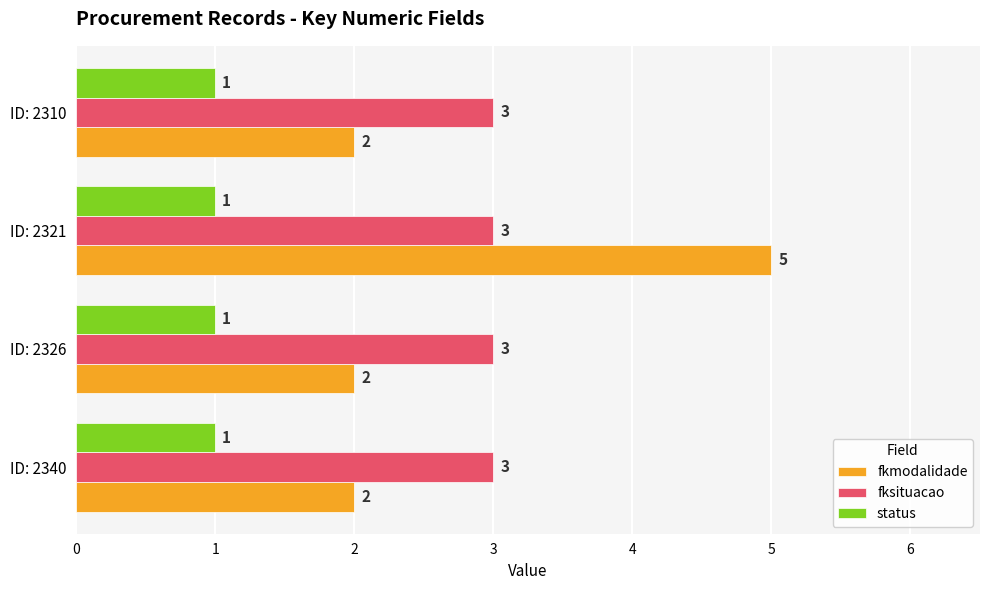

List the series in order of their peak value, lowest first.

status, fksituacao, fkmodalidade